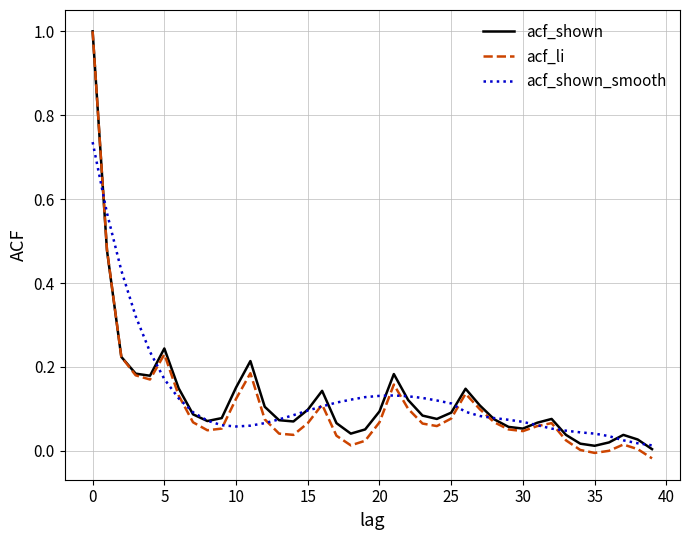

What is the maximum value shown in the chart?

1.0